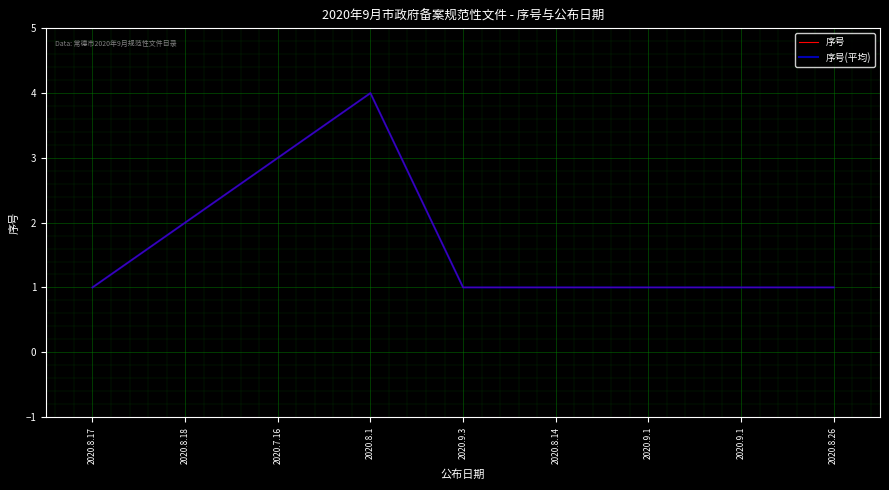

At which label does 序号 reach its peak?

2020.8.1